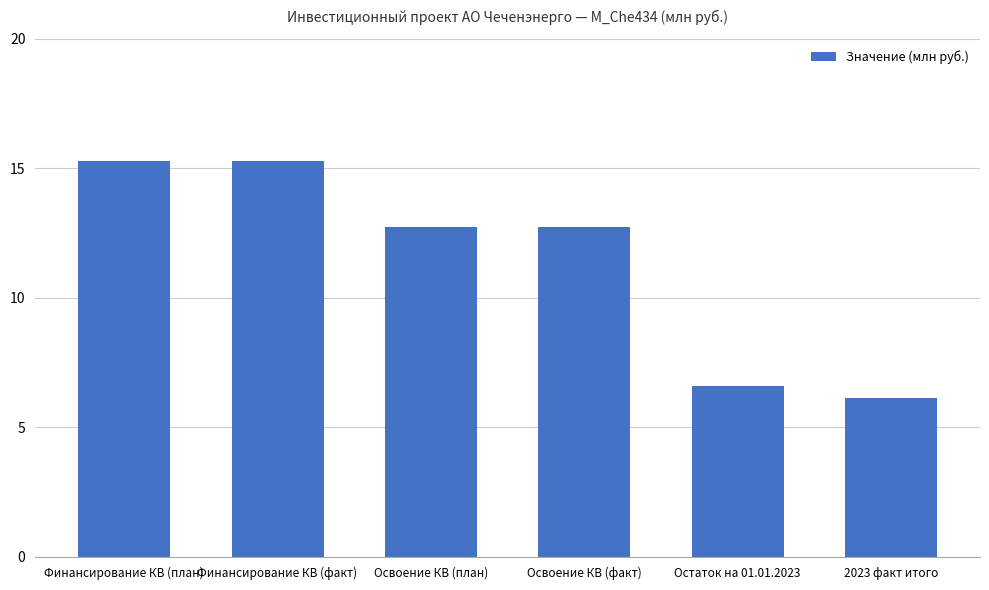

What is the approximate value at 2023 факт итого?

6.1